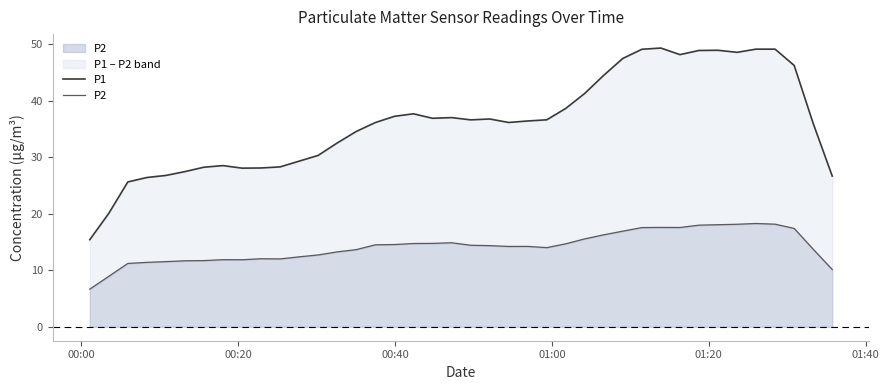

What is the value of the P1 point at the 3rd from the left?

25.6